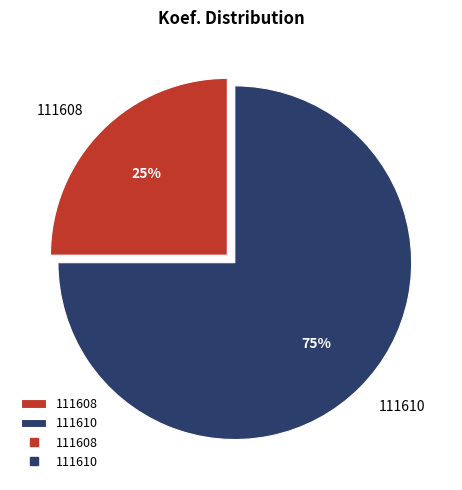

Do 111608 and 111610 together represent more than half of the pie?

Yes